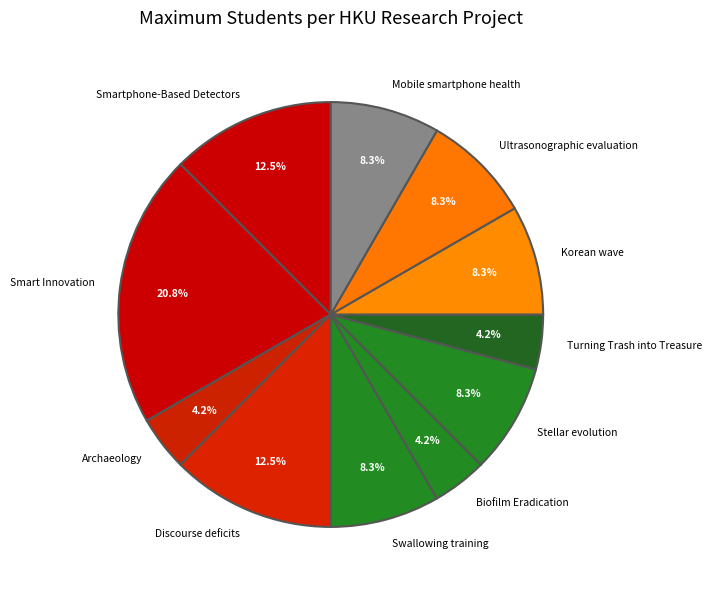

To the nearest percent, what is the average slice percentage?

9%